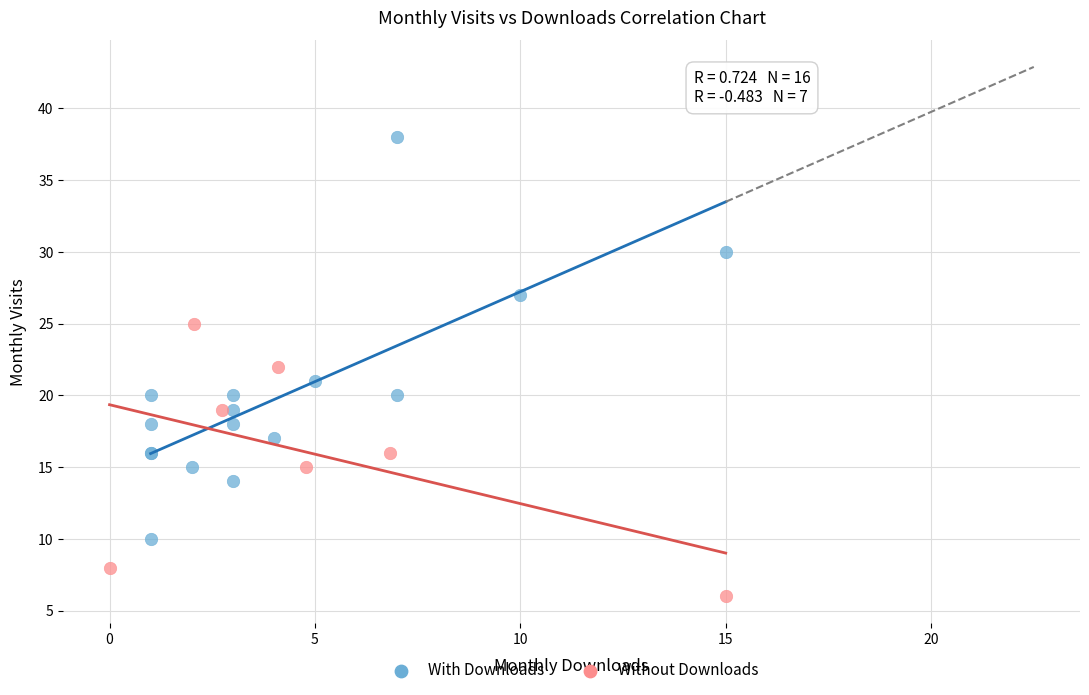

Which series contains the highest Y value?

With Downloads